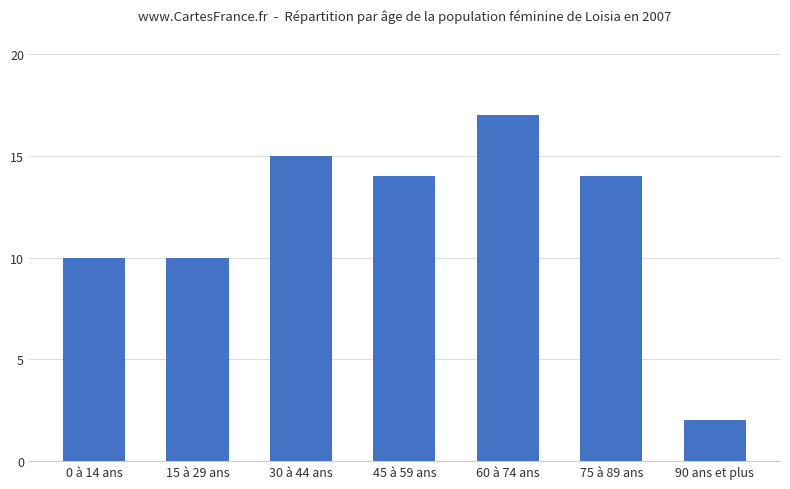

How many values are below 14?

3